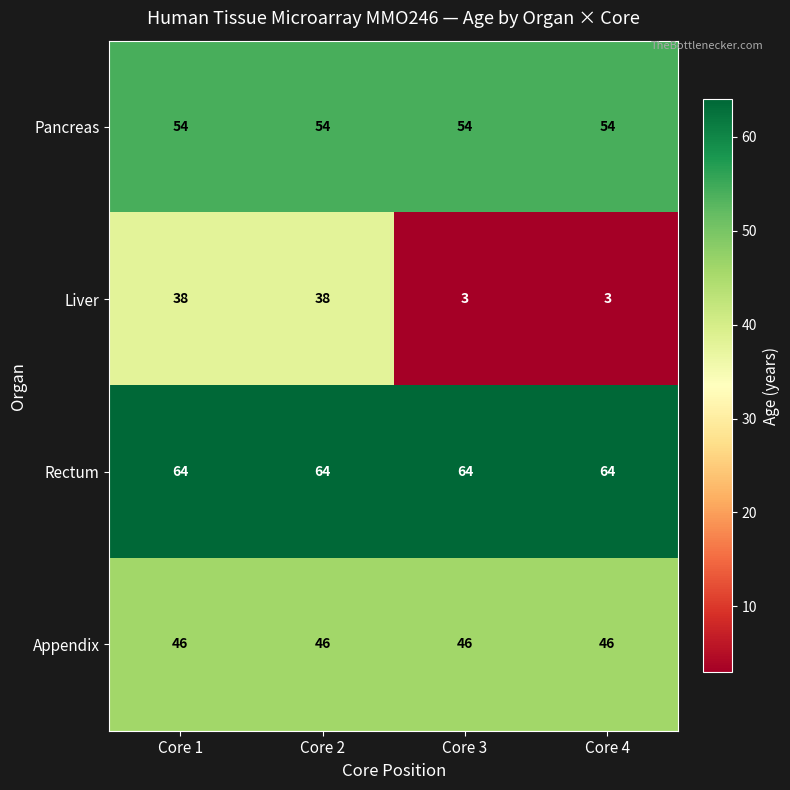

Which series has the widest spread of values?

Liver